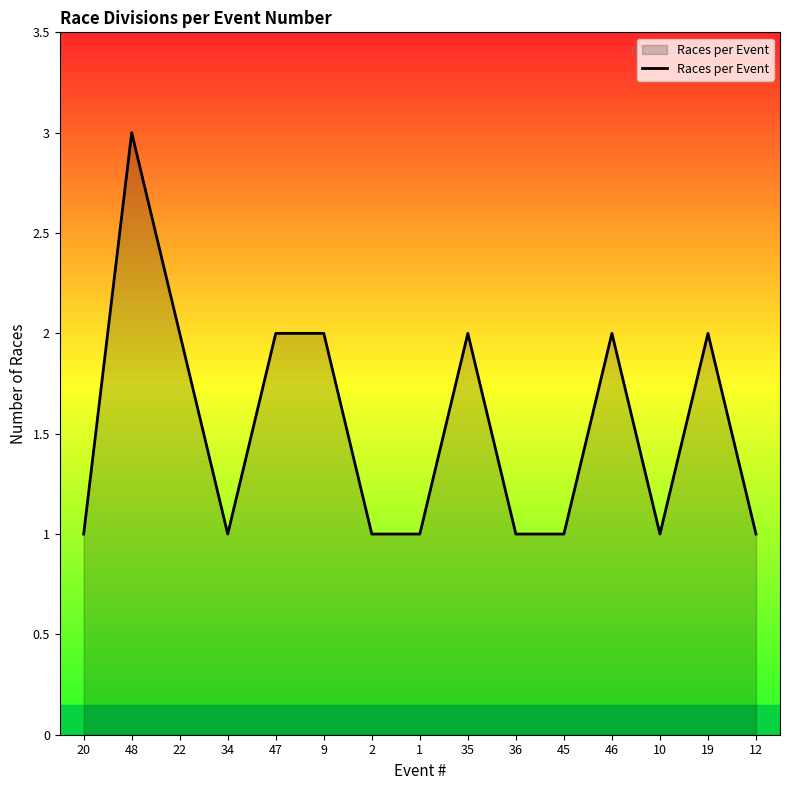

What is the greatest value displayed?

3